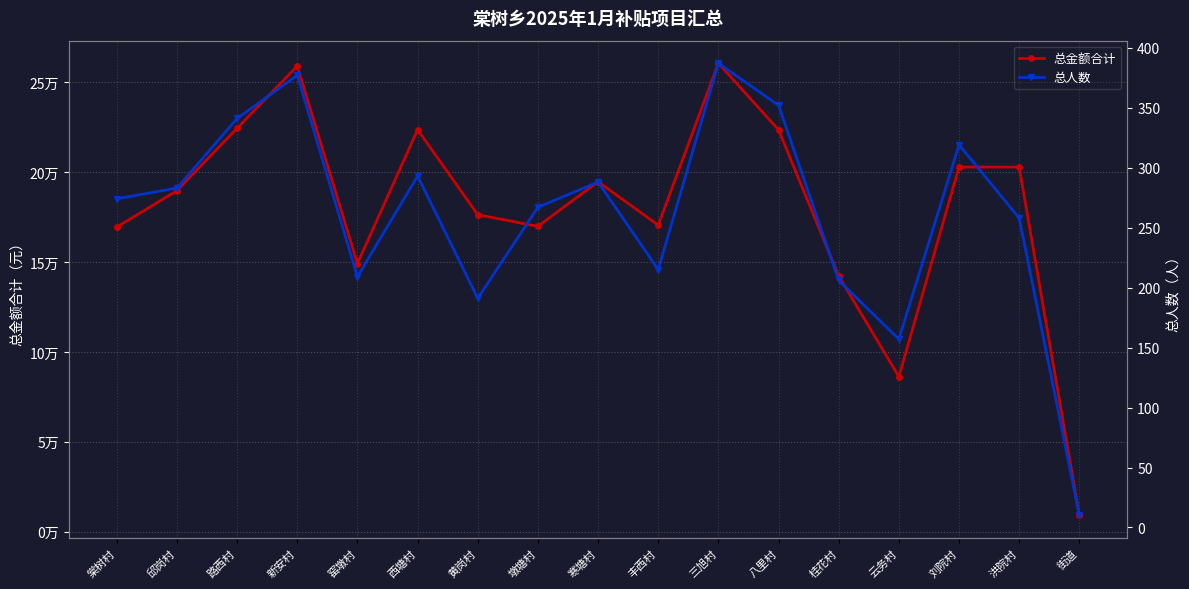

What are all the series names shown in the legend?

总金额合计, 总人数